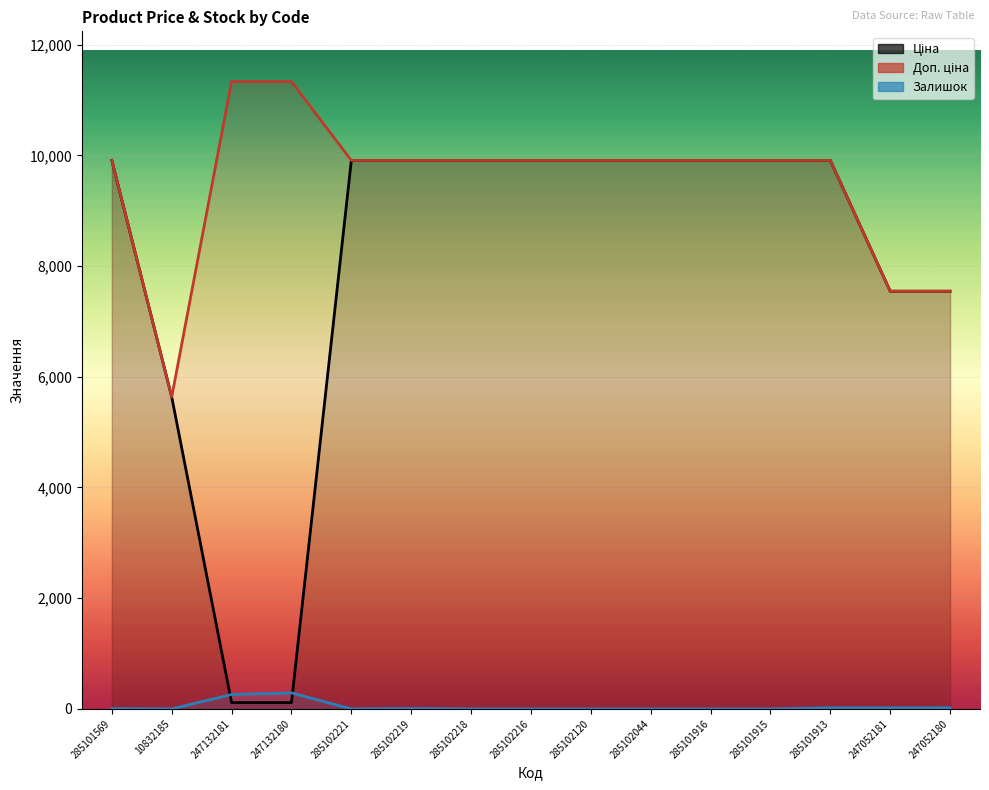

True or false: Доп. ціна and Залишок cross at least once.

False